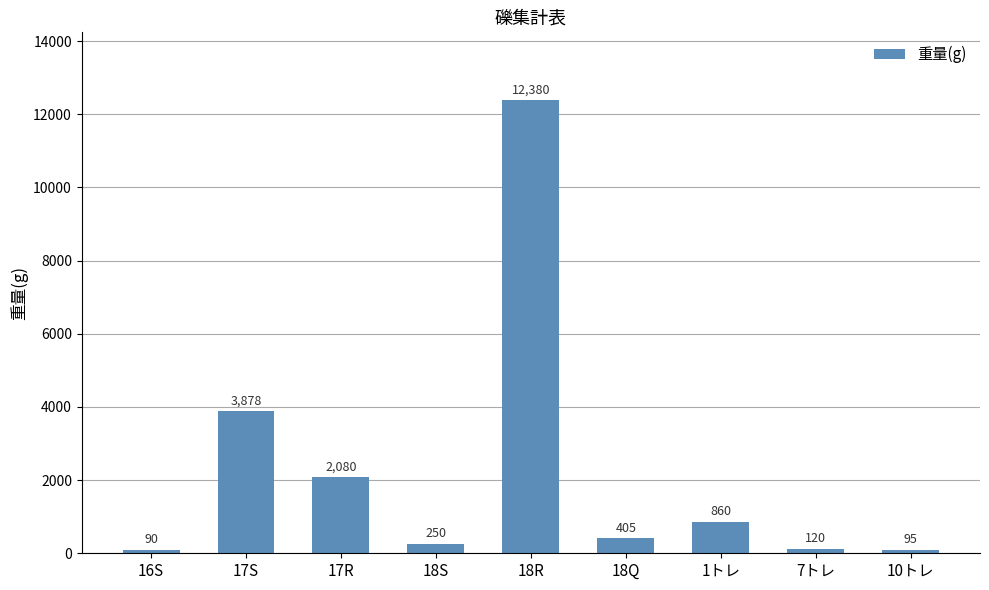

Count the number of data series in this chart.

1